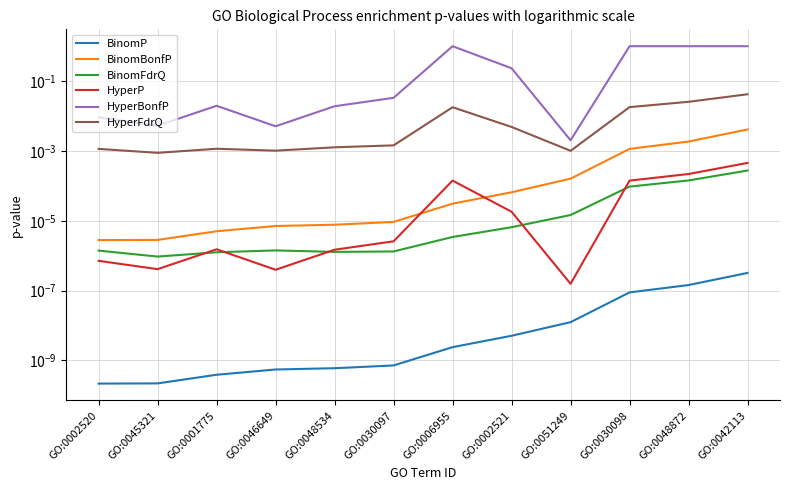

At which category does the chart reach its minimum across all series?

GO:0002520